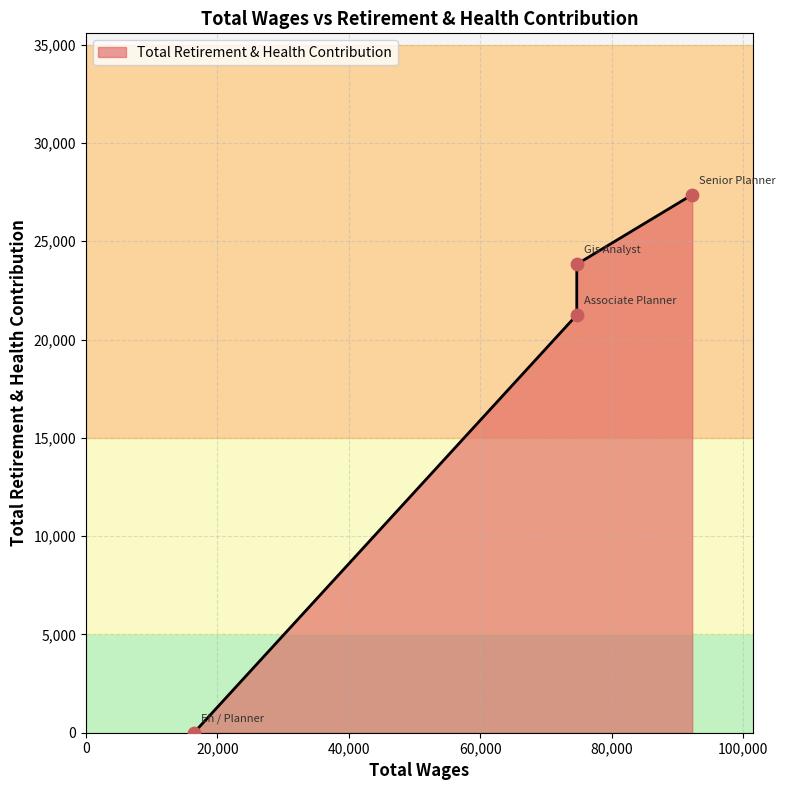

What is the change in value from Gis Analyst to Eh / Planner?

-23830